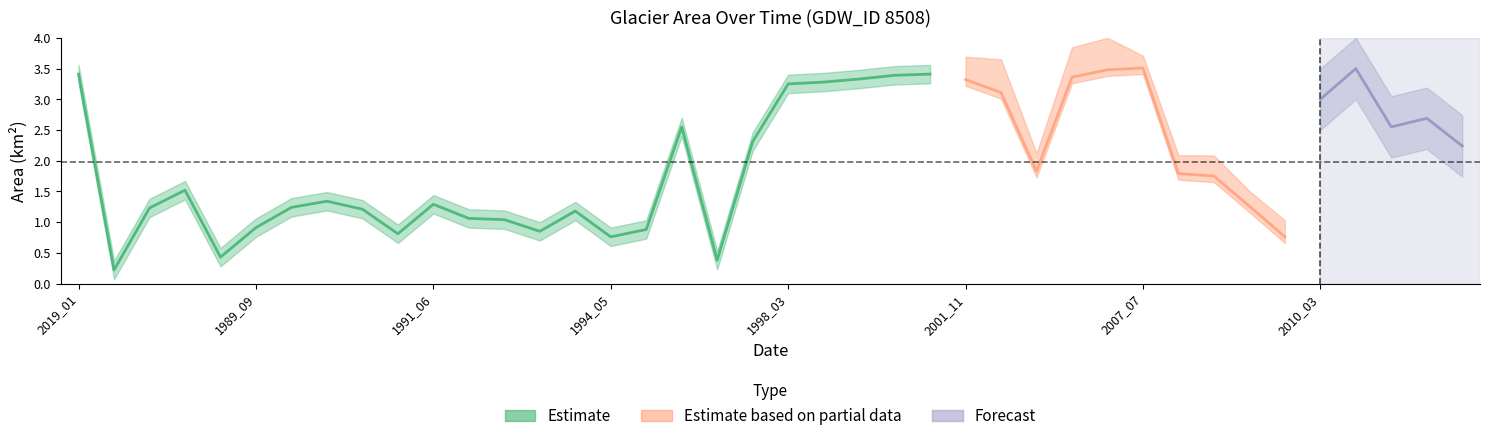

True or false: waterArea has a value of 1.2 at 1985_10.

True